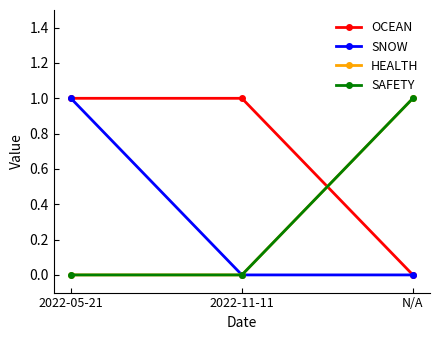

Which series changed the most between 2022-05-21 and 2022-11-11?

SNOW